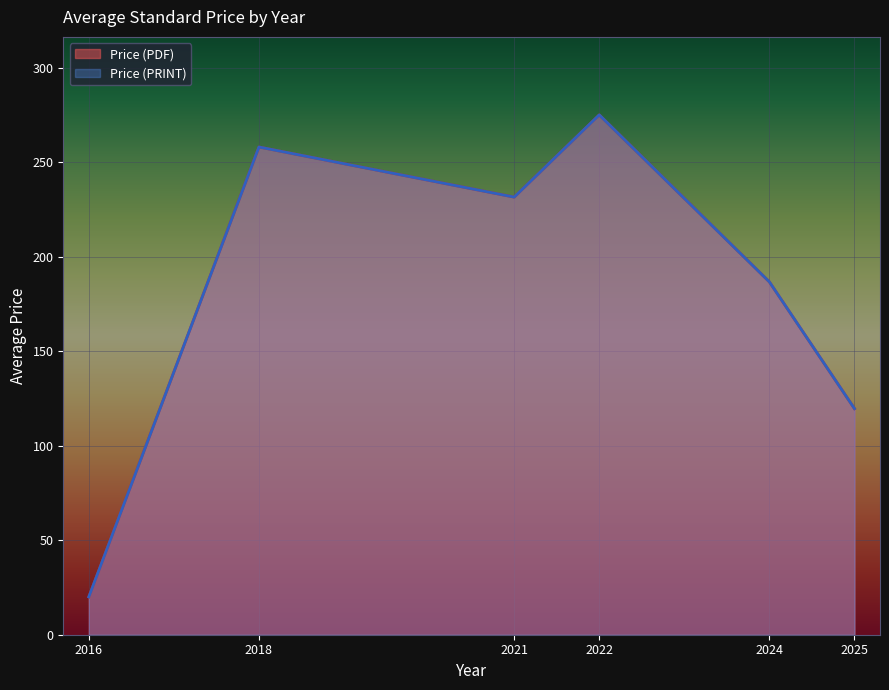

Where does the Price (PDF) series first go above 132?

2025